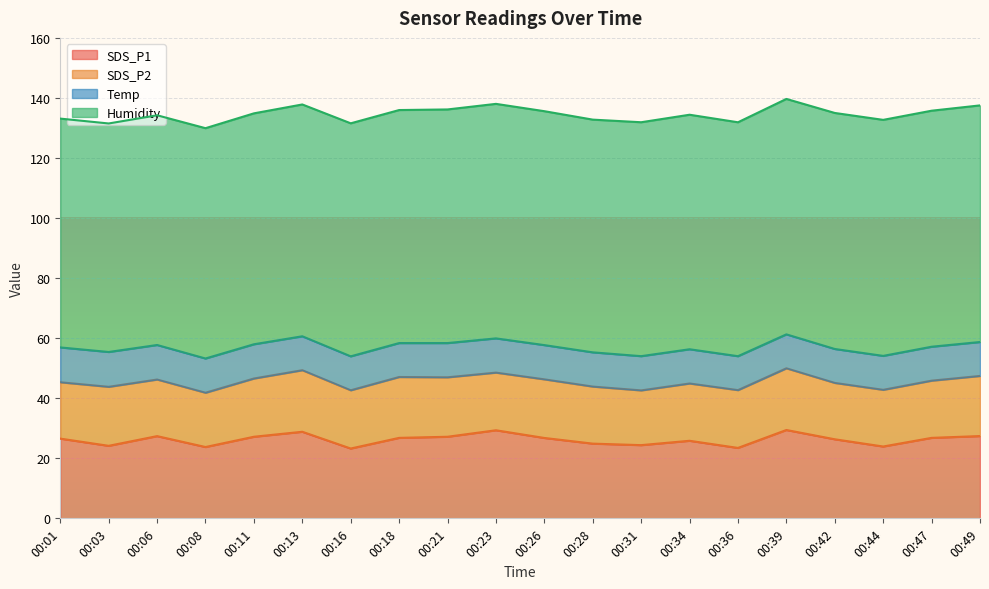

At how many categories does at least one series exceed 63?

20